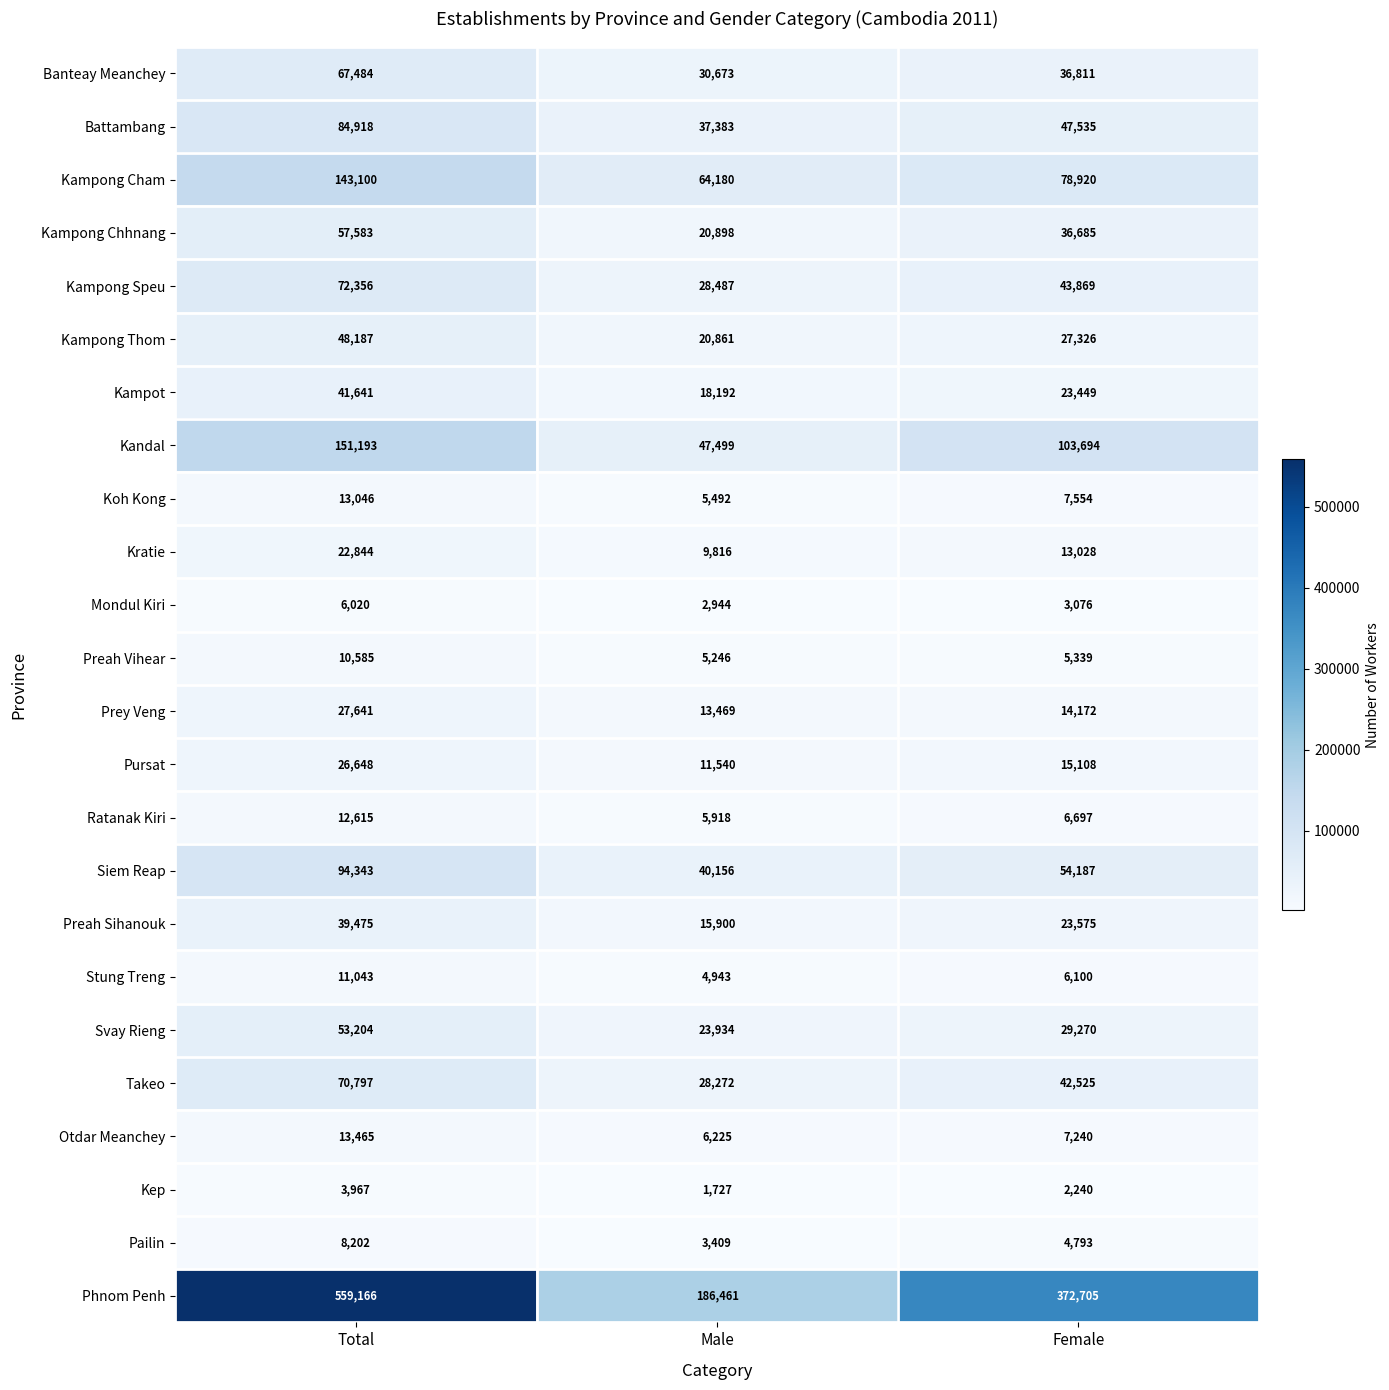

True or false: Pursat has a value of 9152 at Female.

False